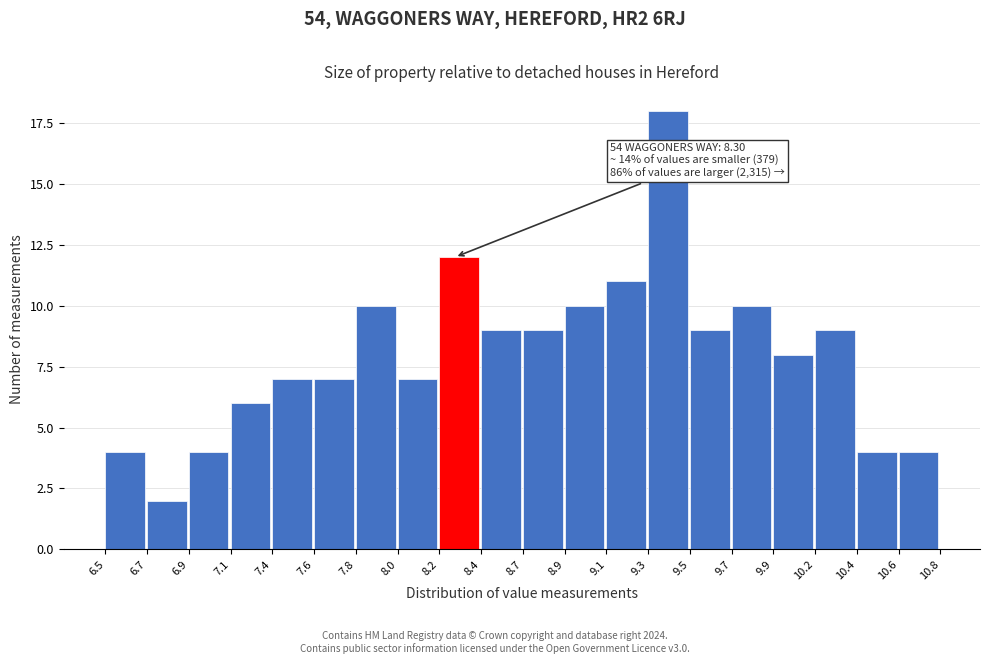

Reading left to right, transcribe all the data shown in this chart.

6.5=4	6.7=2	6.9=4	7.1=6	7.4=7	7.6=7	7.8=10	8.0=7	8.2=12	8.4=9	8.7=9	8.9=10	9.1=11	9.3=18	9.5=9	9.7=10	9.9=8	10.2=9	10.4=4	10.6=4